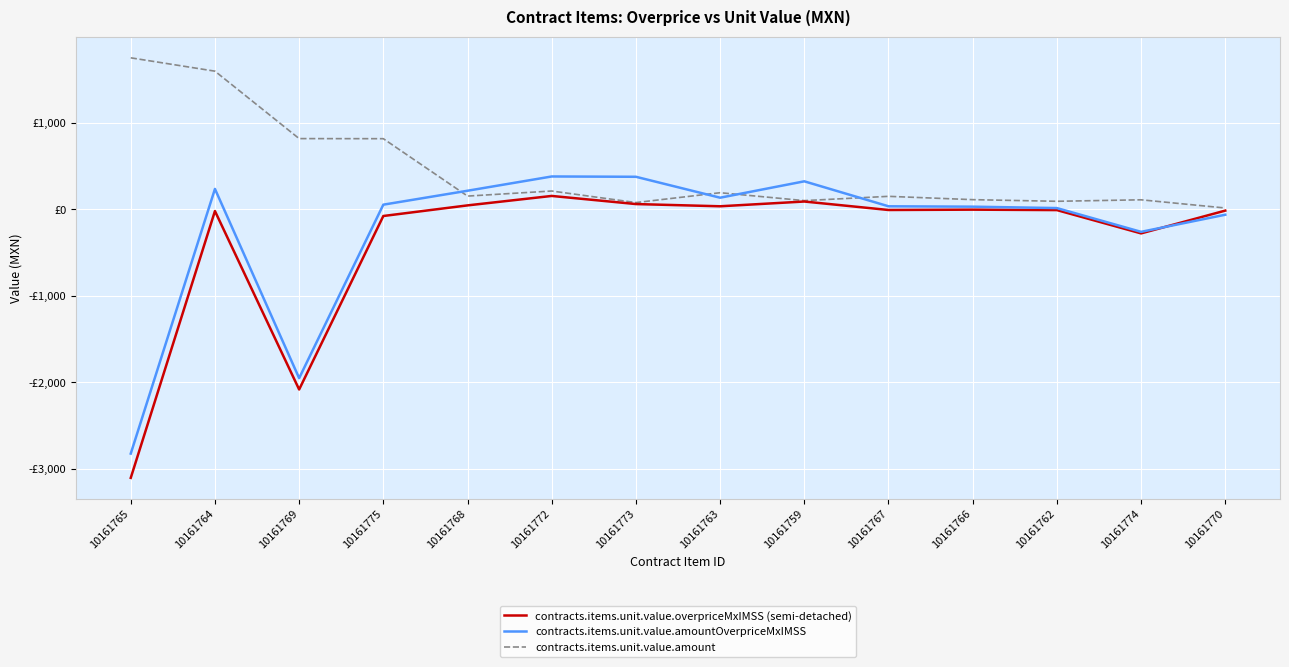

Between 10161775 and 10161774, which series saw the biggest shift?

contracts.items.unit.value.amount